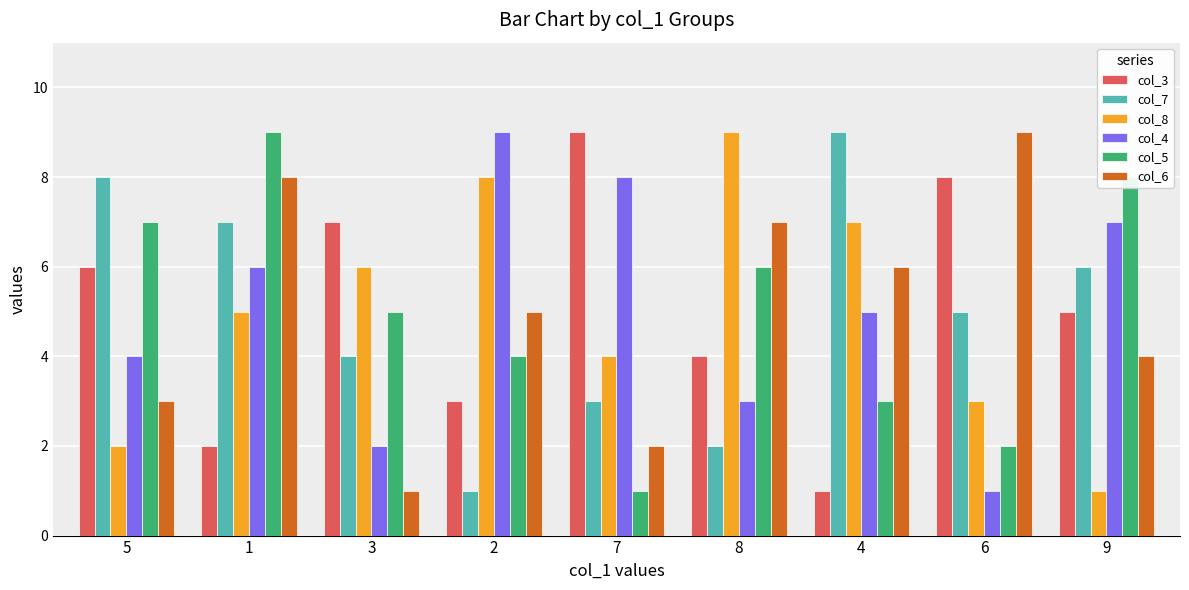

True or false: col_4 has a value of 2 at 5.

False